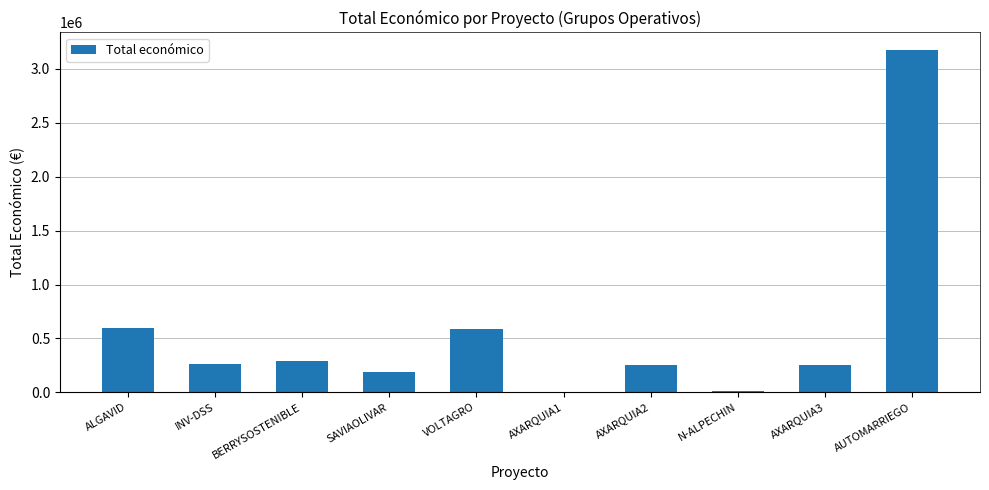

Is it true that the value at AUTOMARRIEGO is 3180096?

True